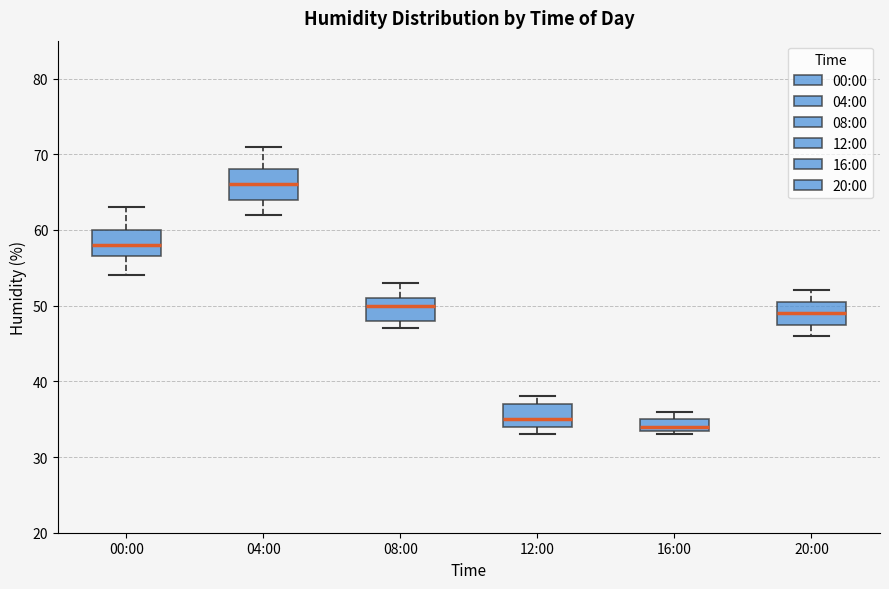

Which box's median line is the highest?

04:00